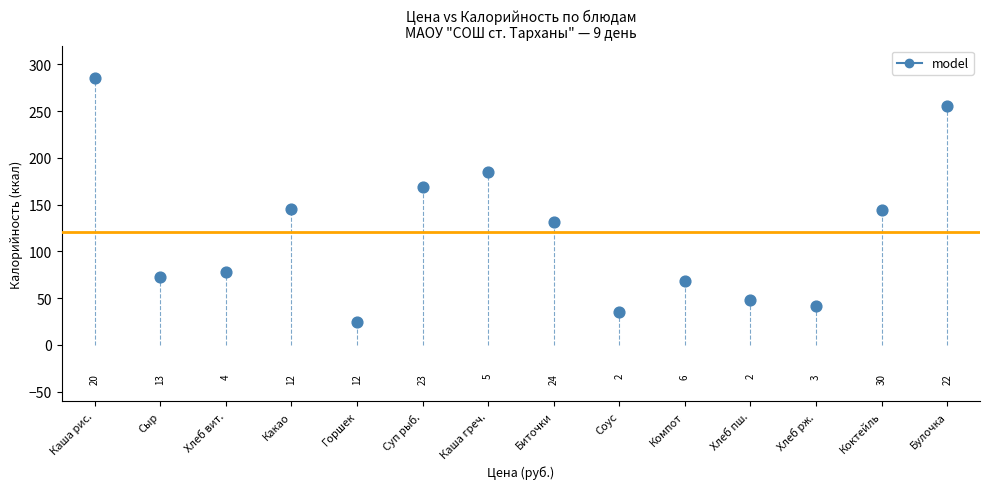

What Y value in the scatter plot is closest to 154?

145.0